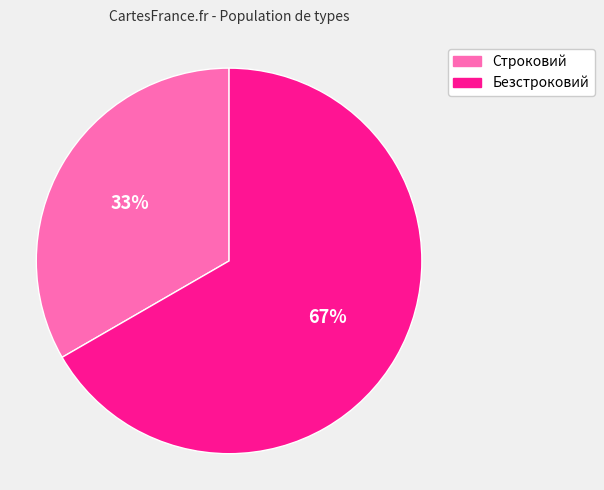

Between Строковий and Безстроковий, which is larger?

Безстроковий